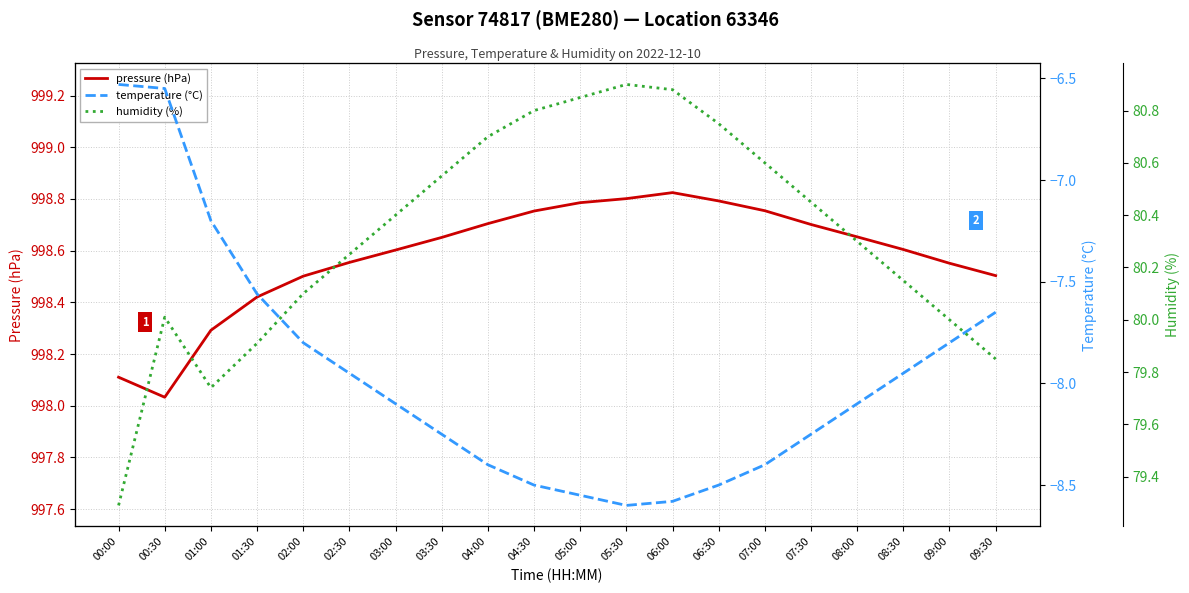

Rank the categories by pressure (hPa) value from highest to lowest.

06:00, 05:30, 06:30, 05:00, 07:00, 04:30, 04:00, 07:30, 08:00, 03:30, 08:30, 03:00, 02:30, 09:00, 09:30, 02:00, 01:30, 01:00, 00:00, 00:30